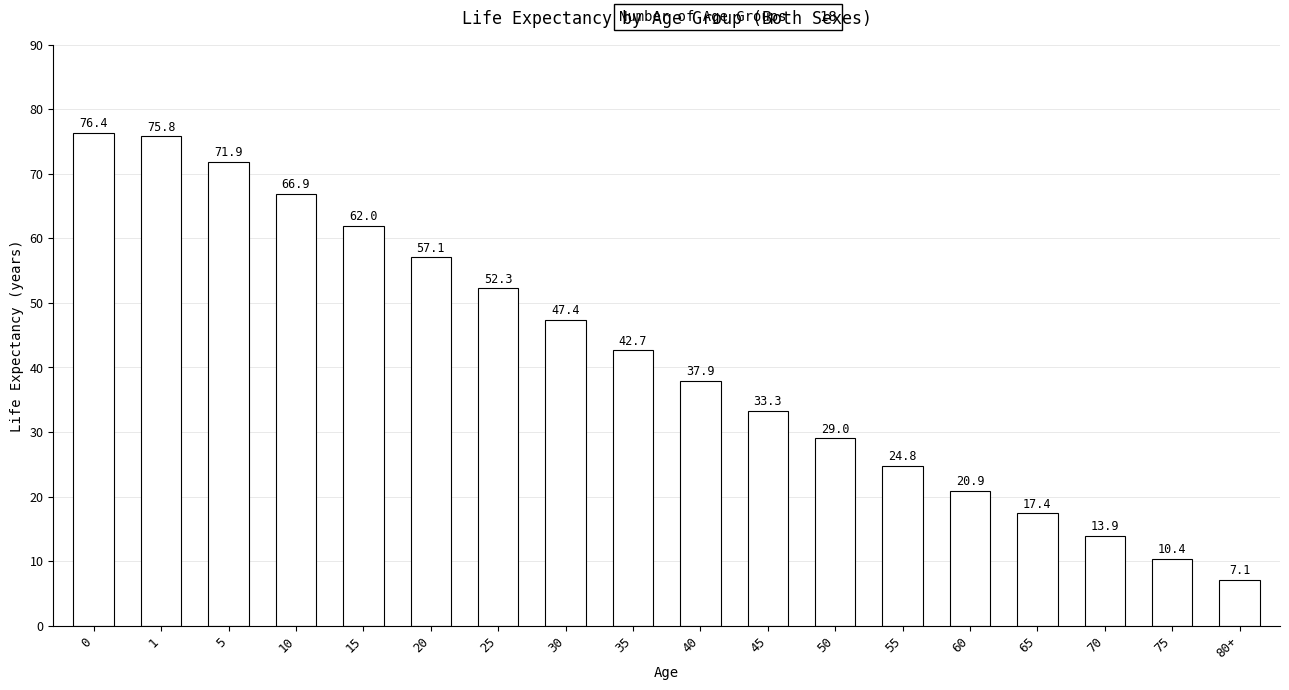

What is the change in value from 0 to 10?

-9.5